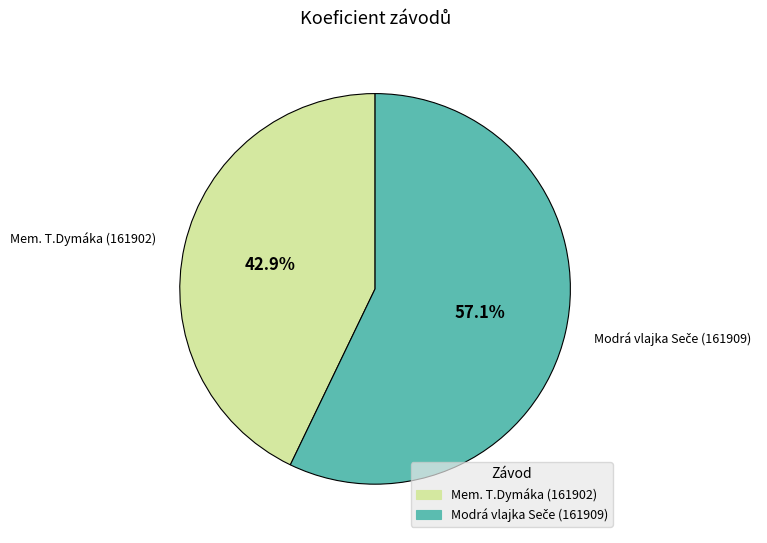

What portion of the pie excludes Mem. T.Dymáka (161902)?

57.1%